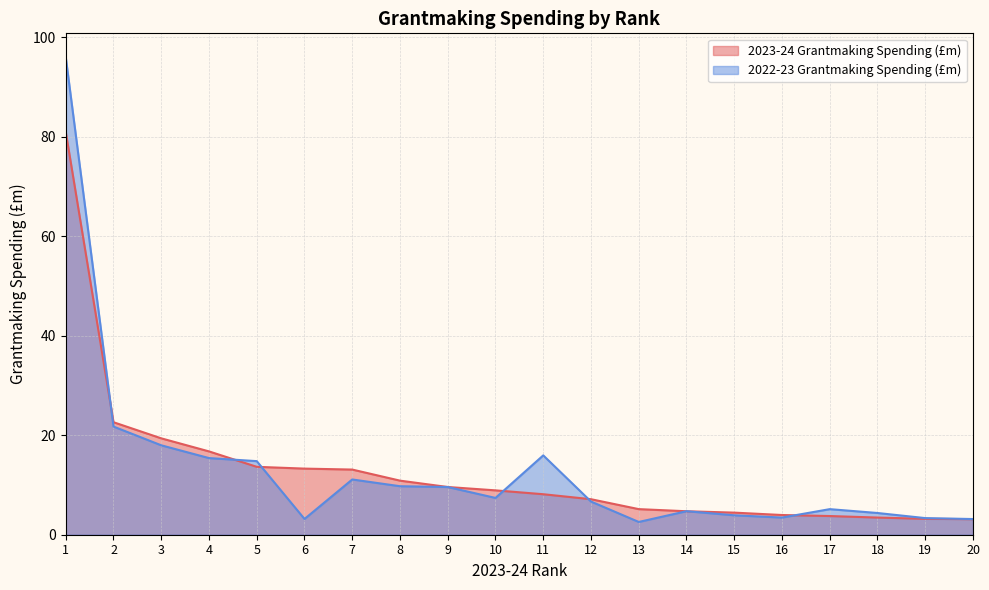

Does the chart have visible grid lines?

Yes